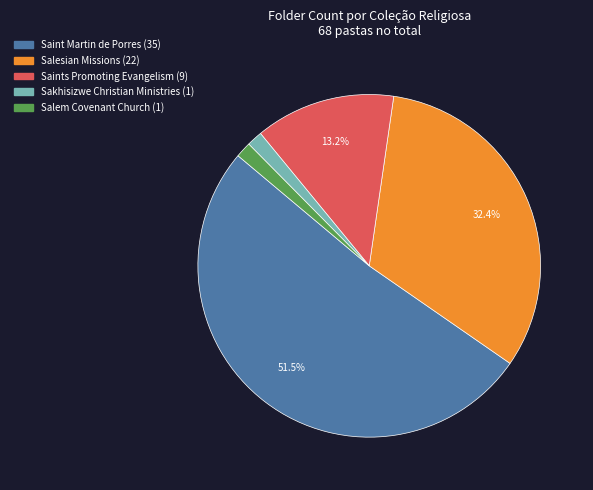

What percentage is the Salem Covenant Church slice, to the nearest percent?

1%